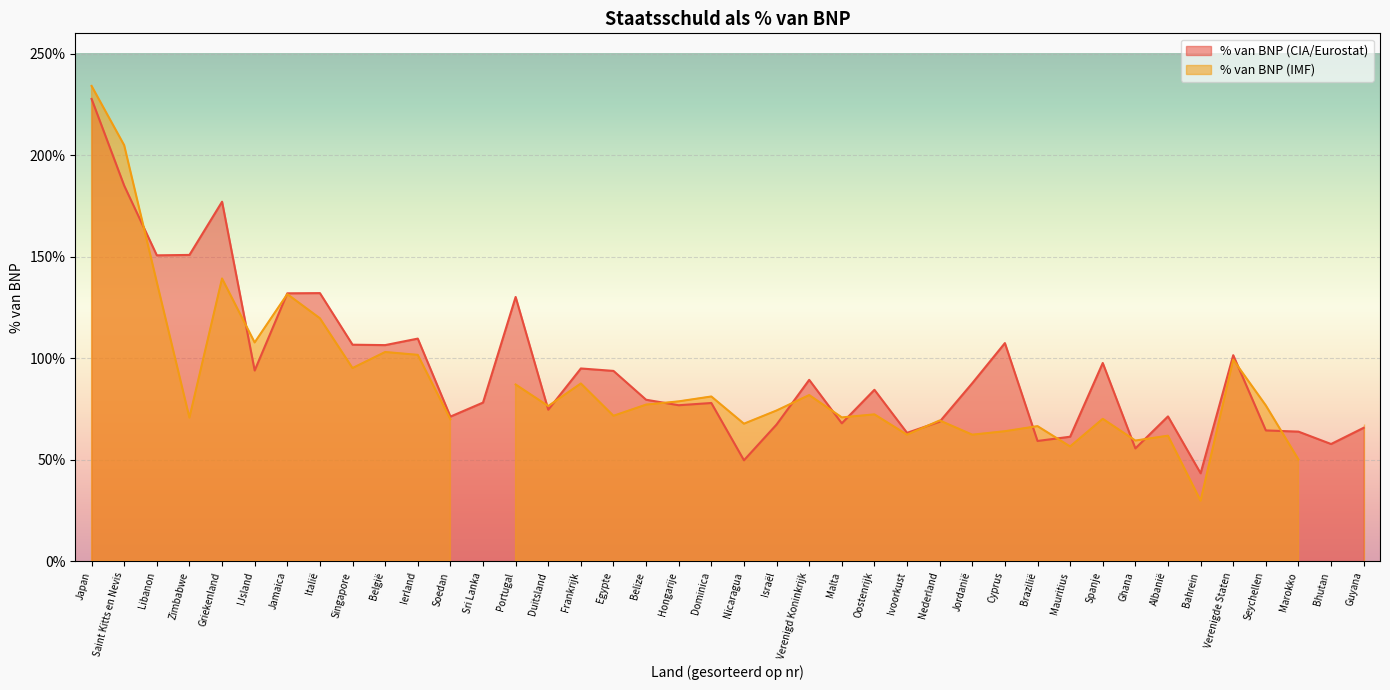

What position from the left is Mauritius?

31